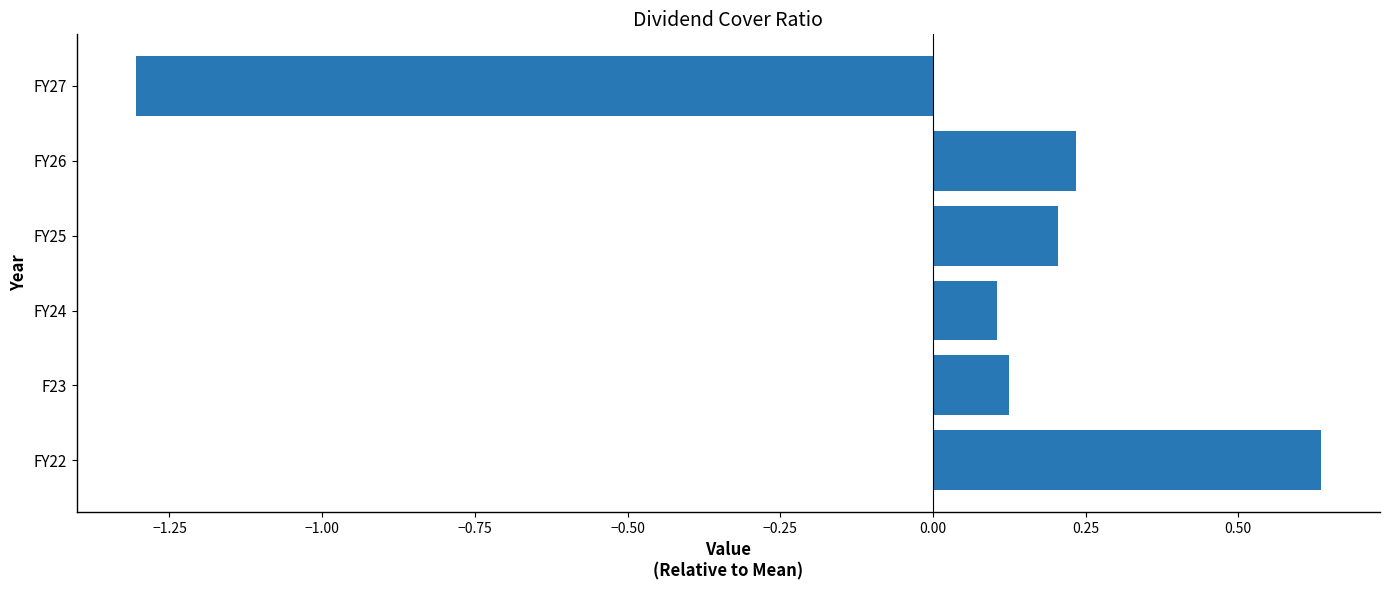

Which has a higher value, FY27 or FY25?

FY25